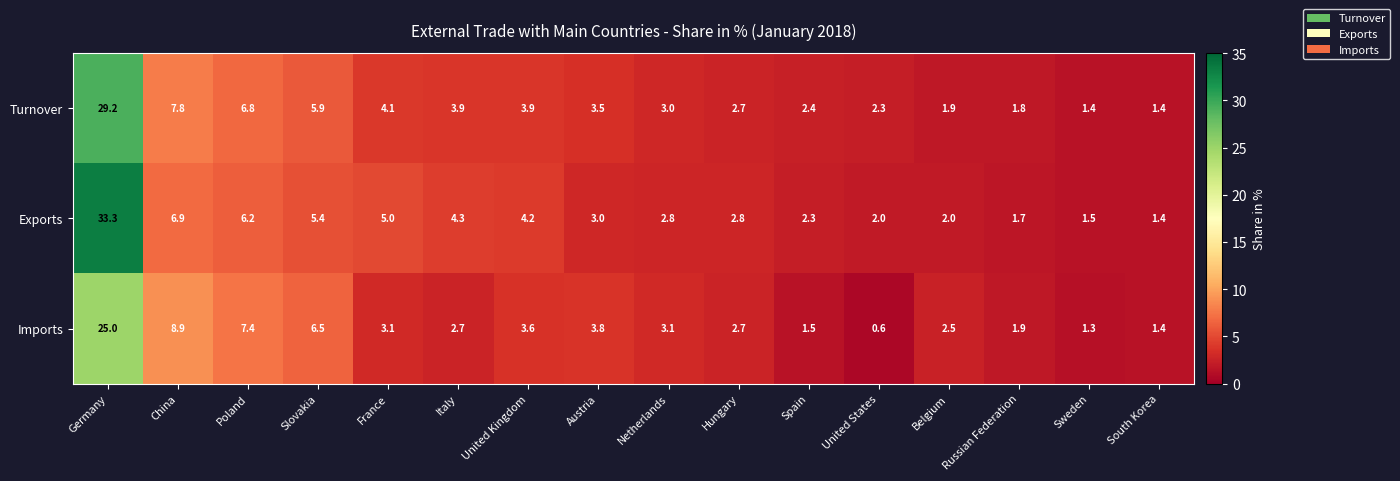

What is the difference between the highest and lowest values at Sweden?

0.2